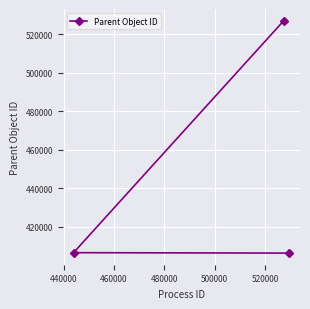

What is the sum of all values?

1339719